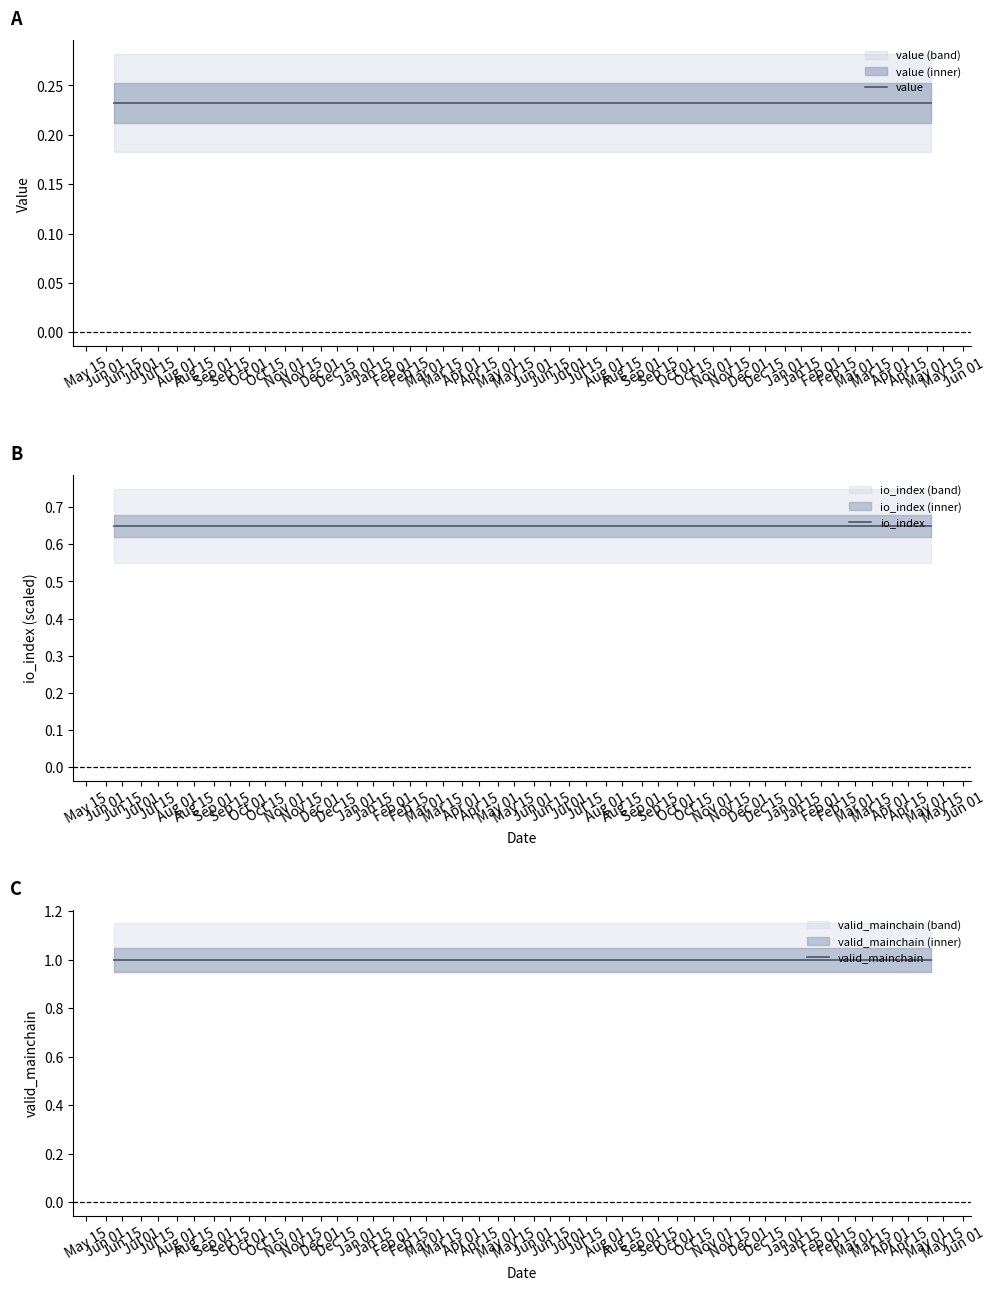

Which category has the lowest value across all series?

May 15